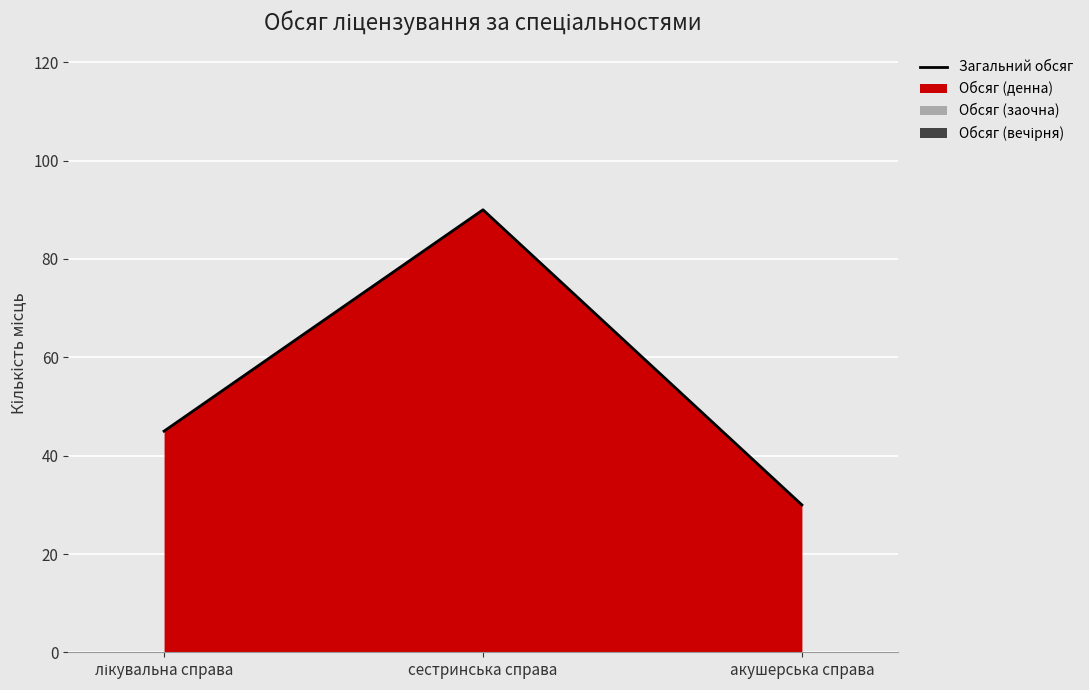

Does the chart display data point markers on the line(s)?

No